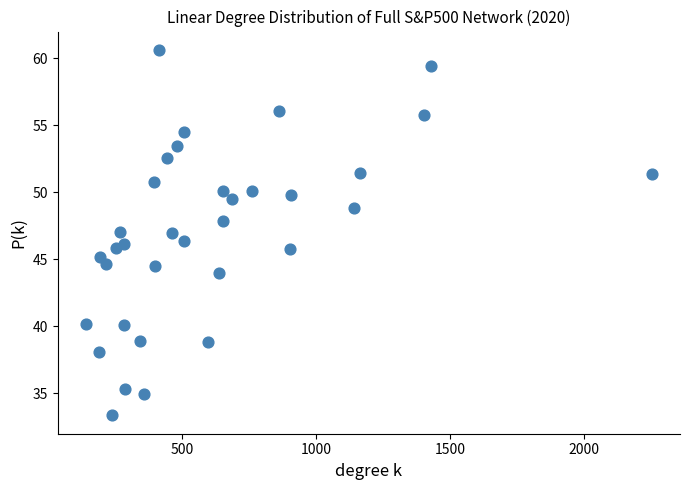

What is the range of X values (max minus min)?

2111.0